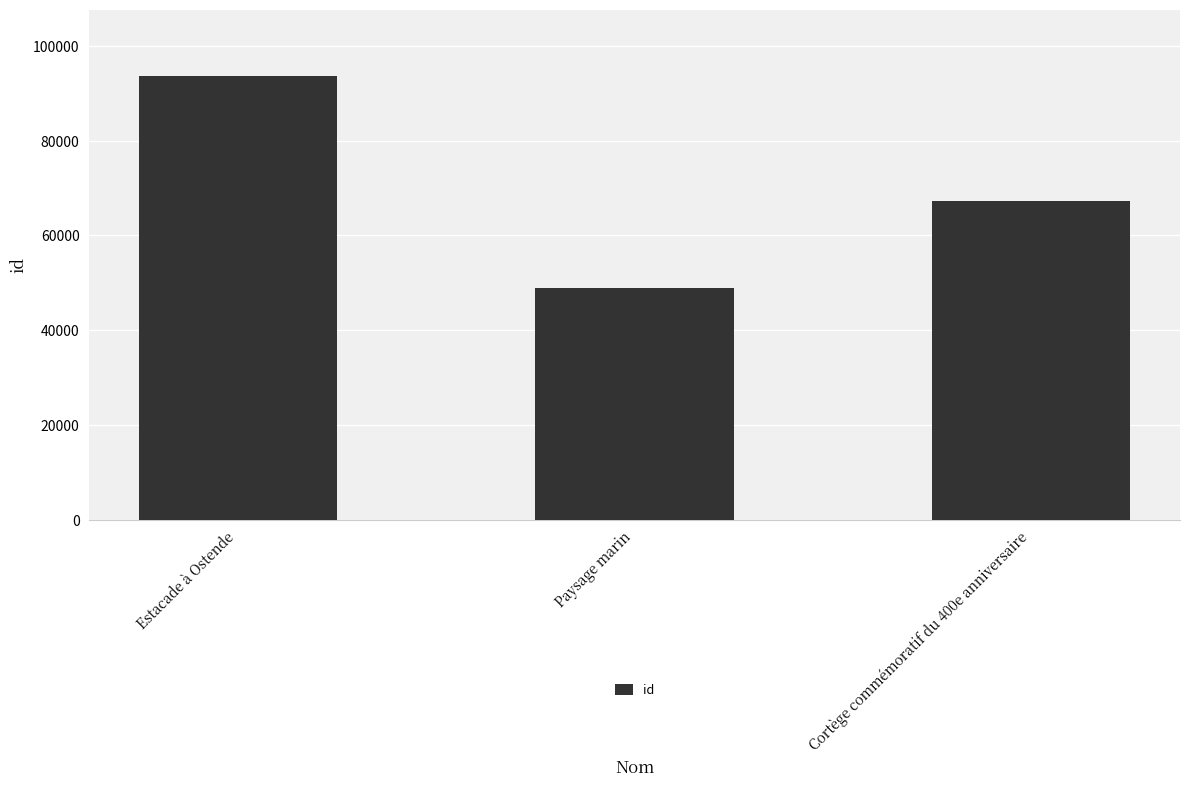

What is the sum of all values?

209940